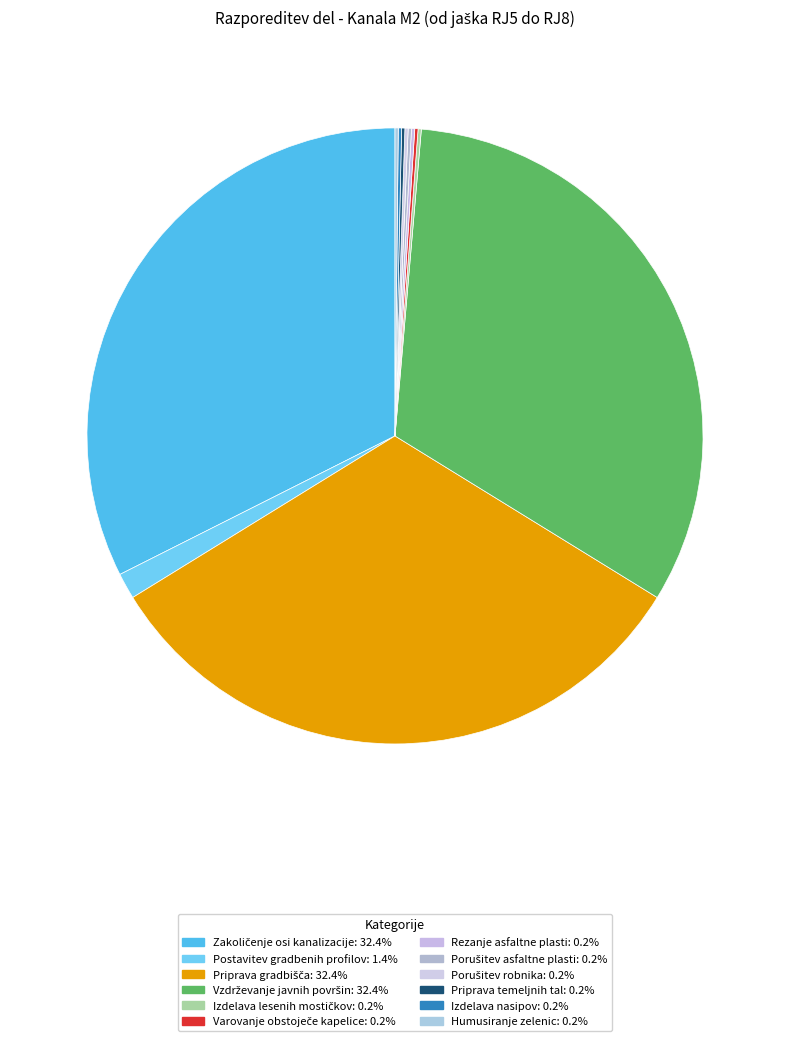

To the nearest percent, what percentage of the pie is Priprava gradbišča?

32%